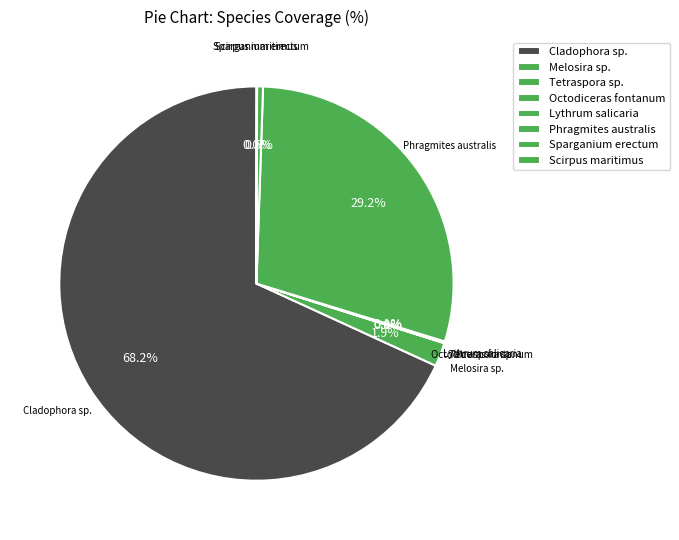

Is there any slice that represents more than half of the pie?

Yes